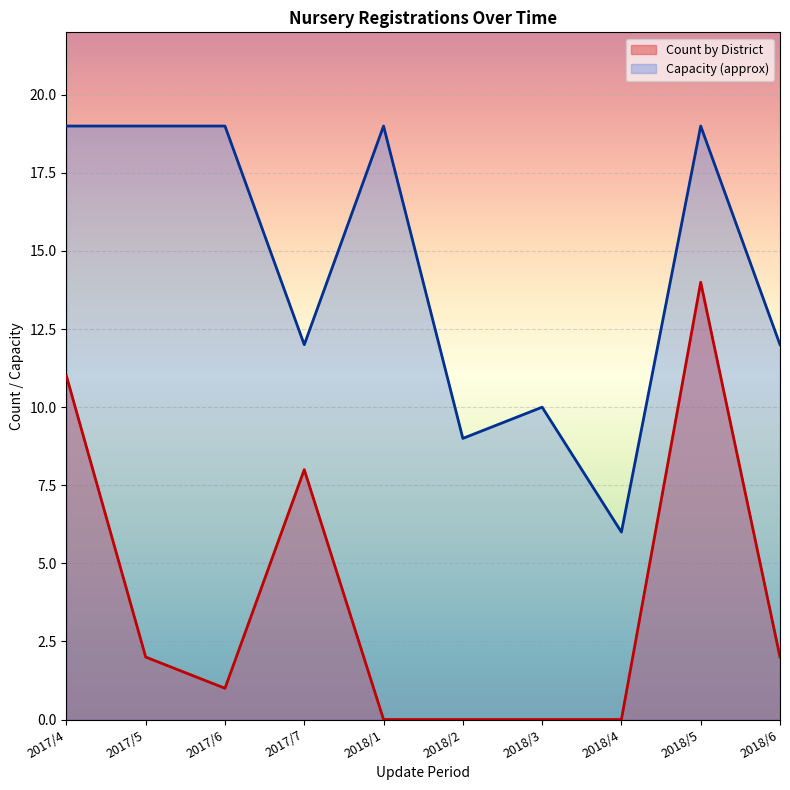

What position from the left is 2018/2?

6